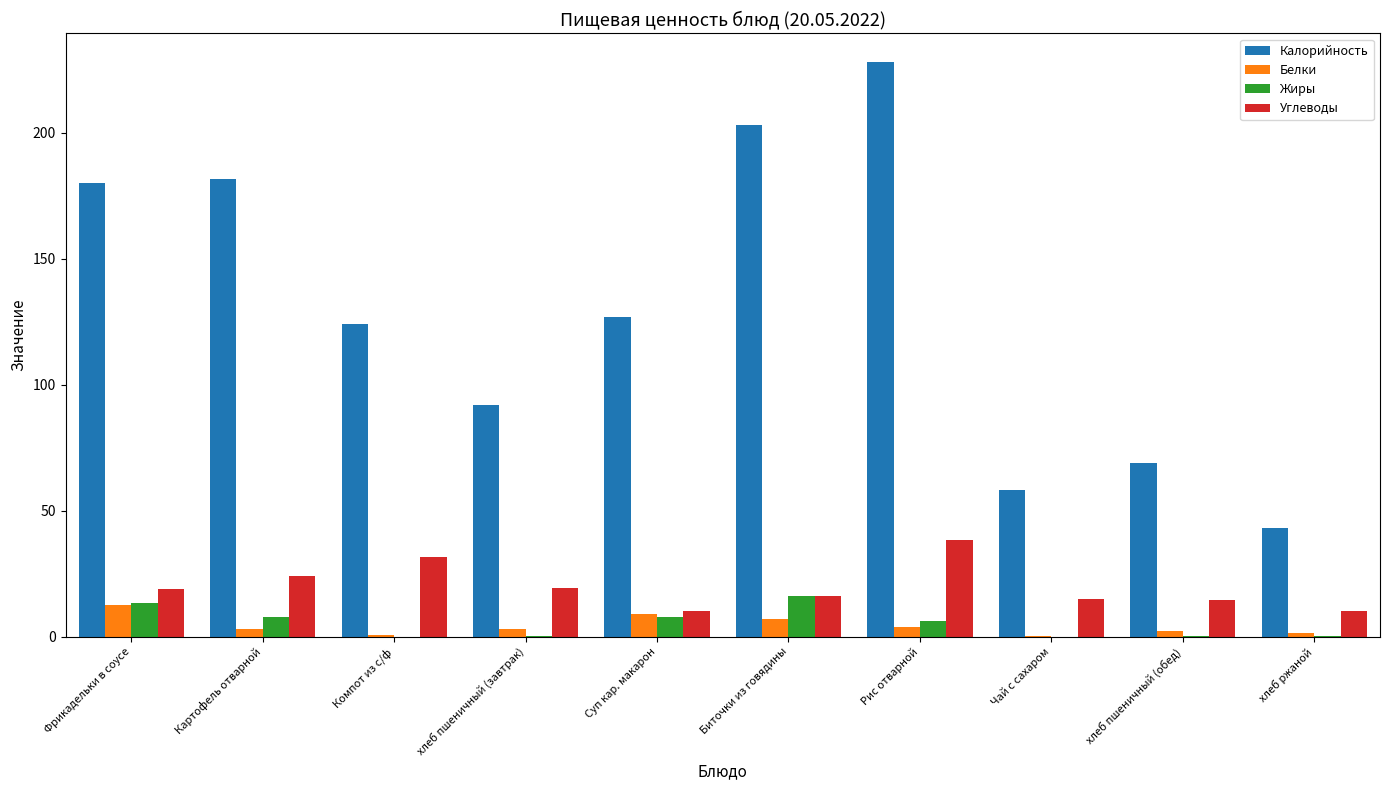

What is the greatest value displayed?

228.0